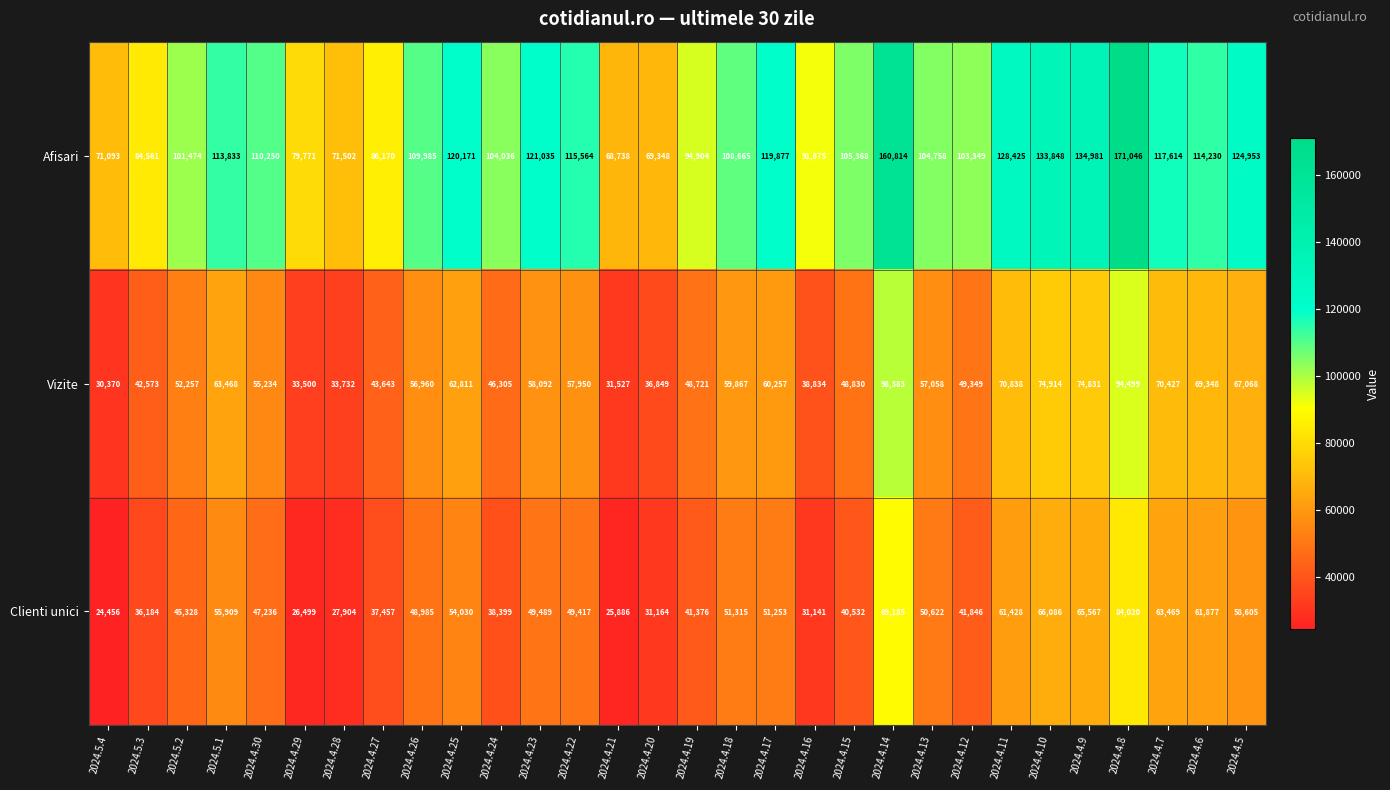

What is the difference between the maximum and second lowest values in the Clienti unici series?

63299